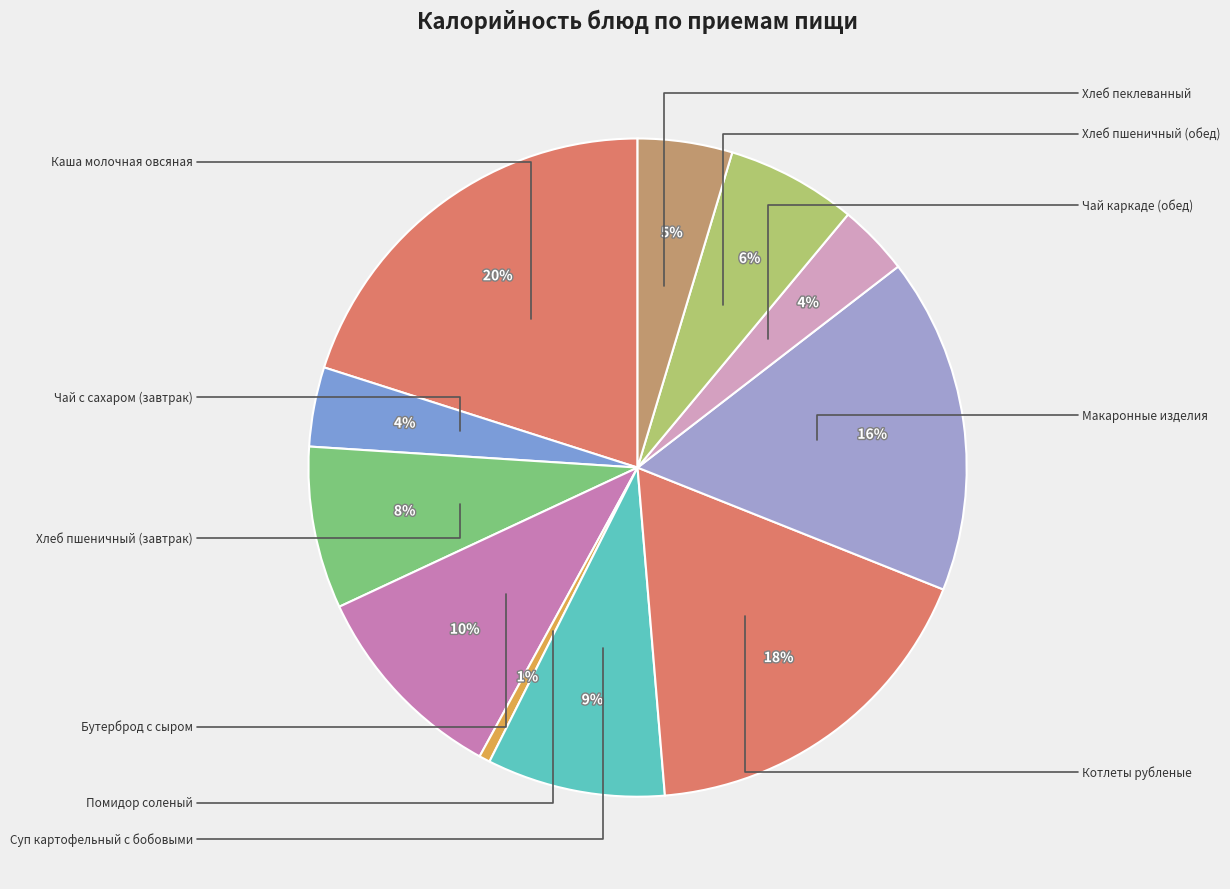

Which slice is the largest?

Каша молочная овсяная